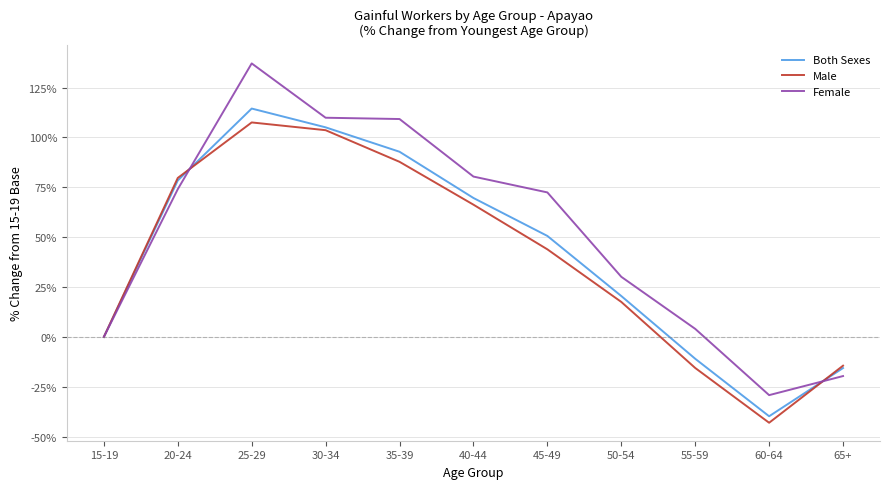

What is the difference between the highest and lowest values at 25-29?

29.6